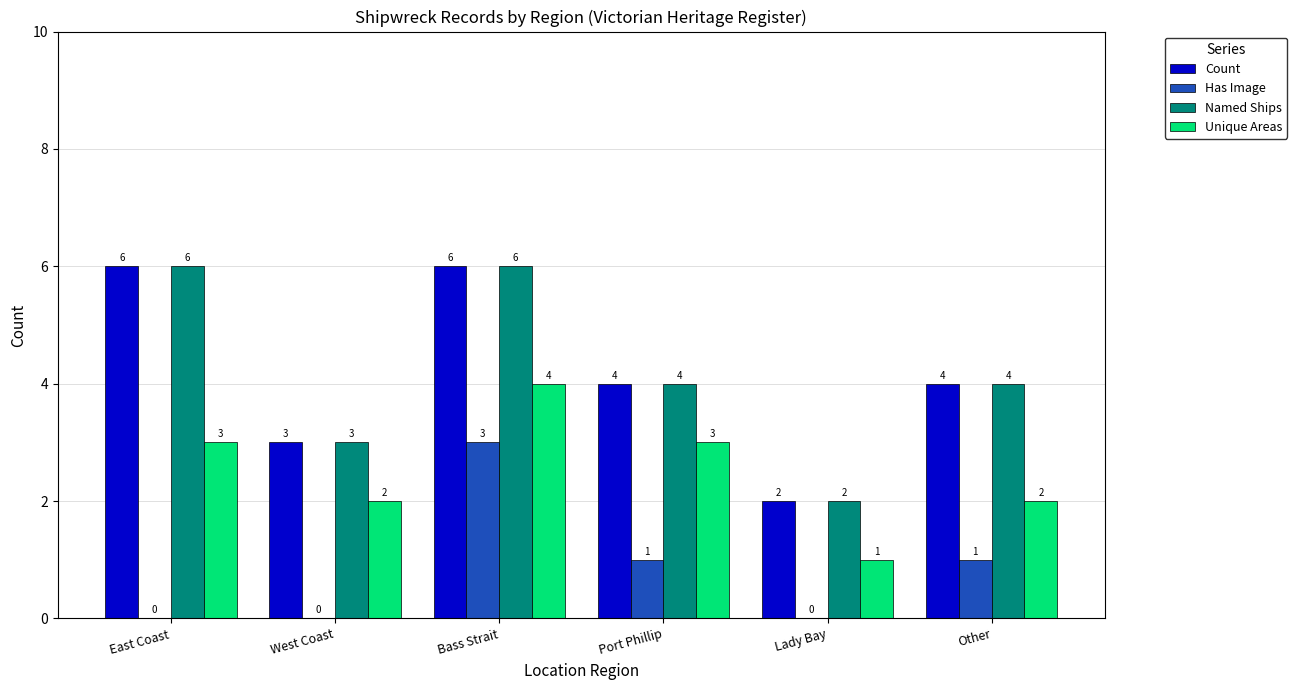

Where does the Has Image series first go above 1?

Bass Strait